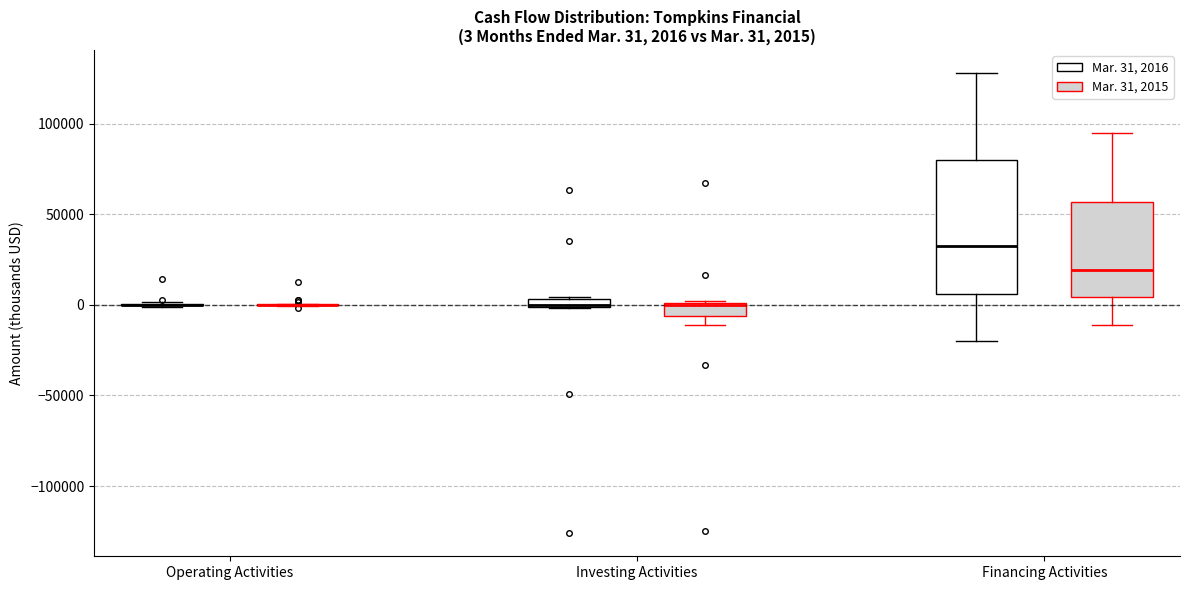

Which box is the tallest, from its lower edge to its upper edge?

Financing Activities (Mar. 31, 2016)